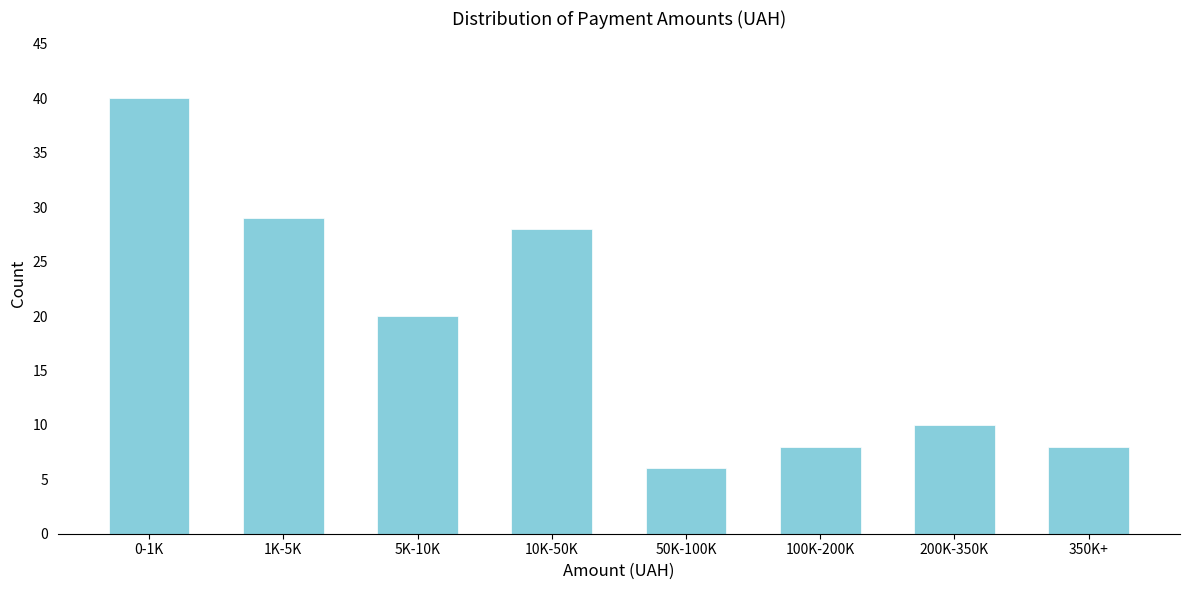

Reading left to right, list all the values displayed in this chart.

0-1K=40	1K-5K=29	5K-10K=20	10K-50K=28	50K-100K=6	100K-200K=8	200K-350K=10	350K+=8